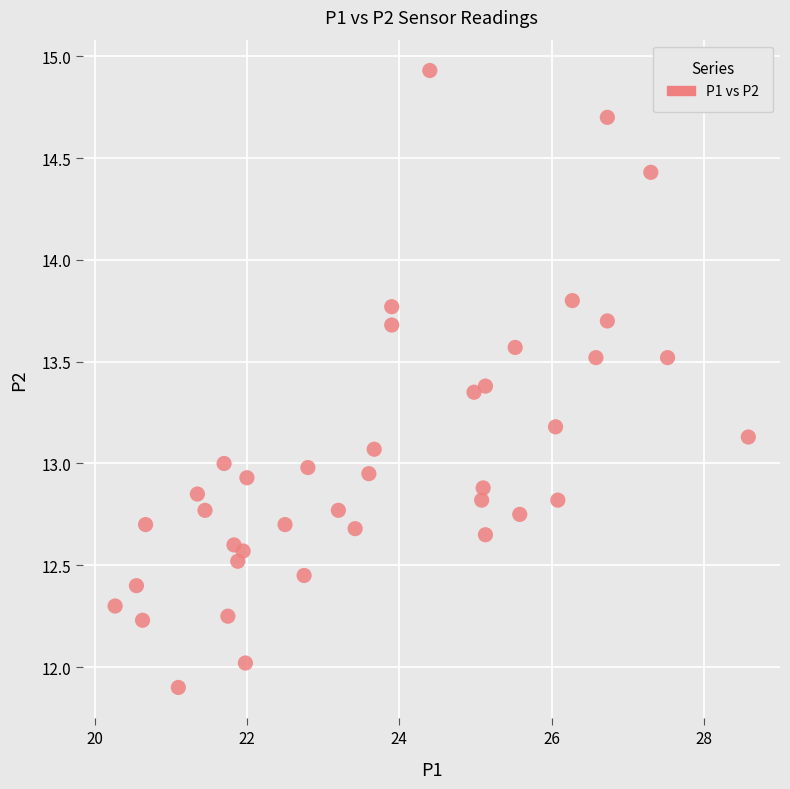

What is the range of Y values (max minus min)?

3.0